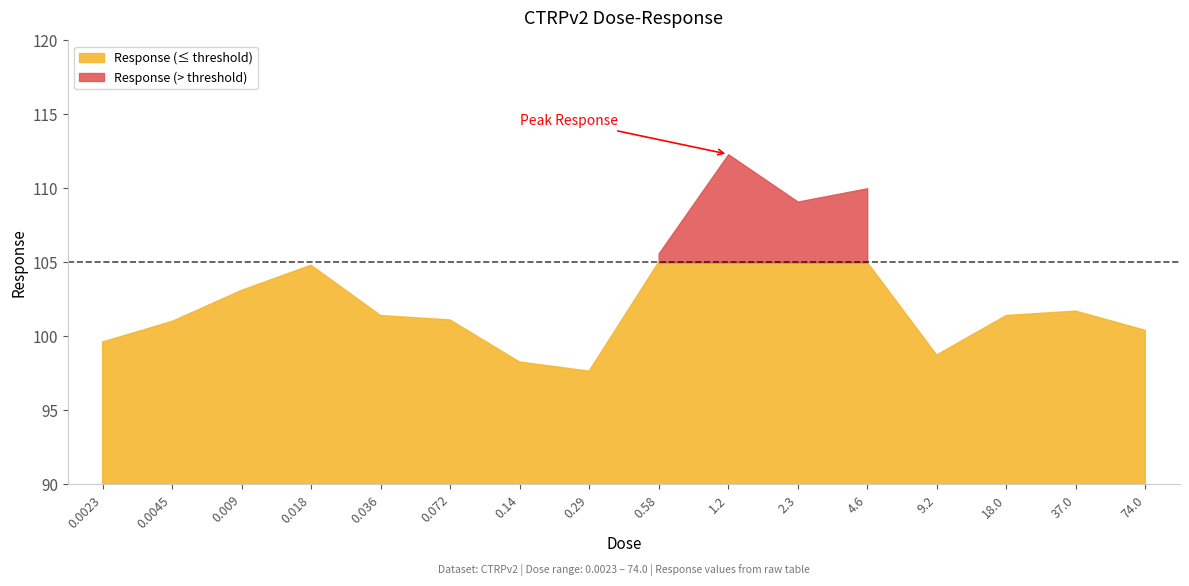

What is the change in value from 0.036 to 0.14?

-3.1